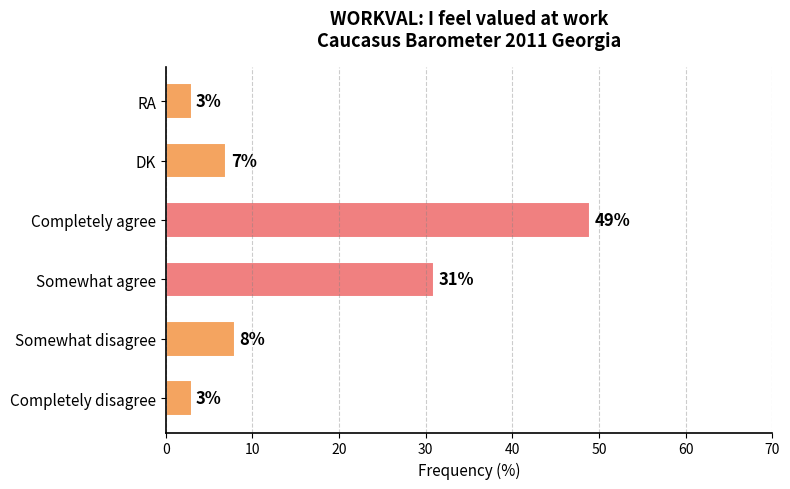

Does the chart contain any negative values?

No